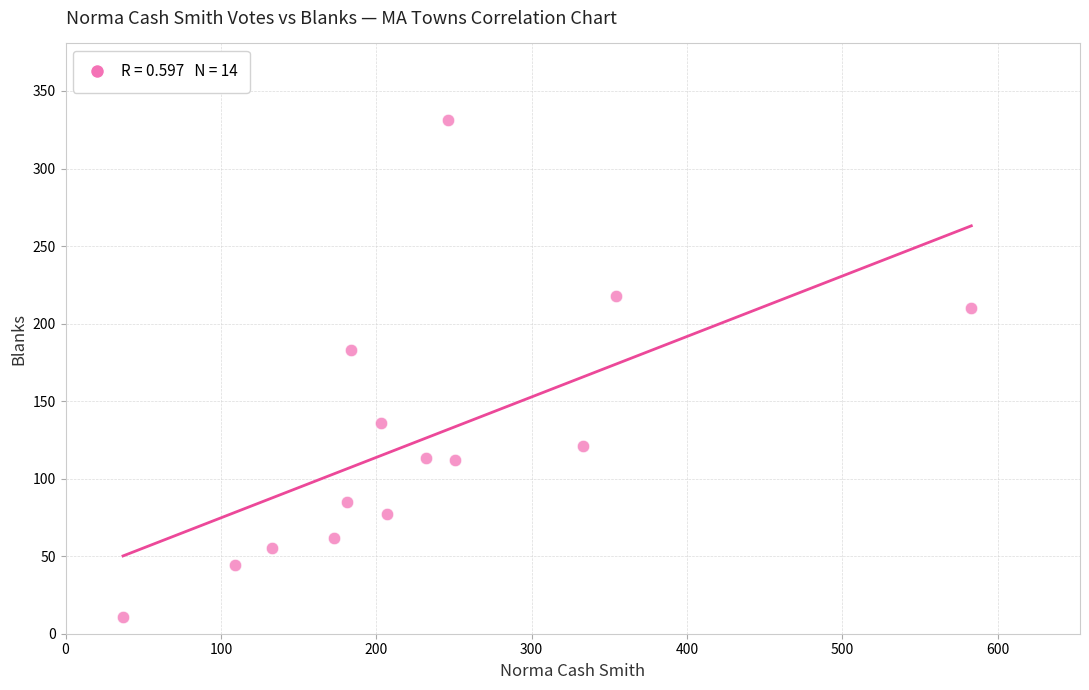

What is the range of X values (max minus min)?

546